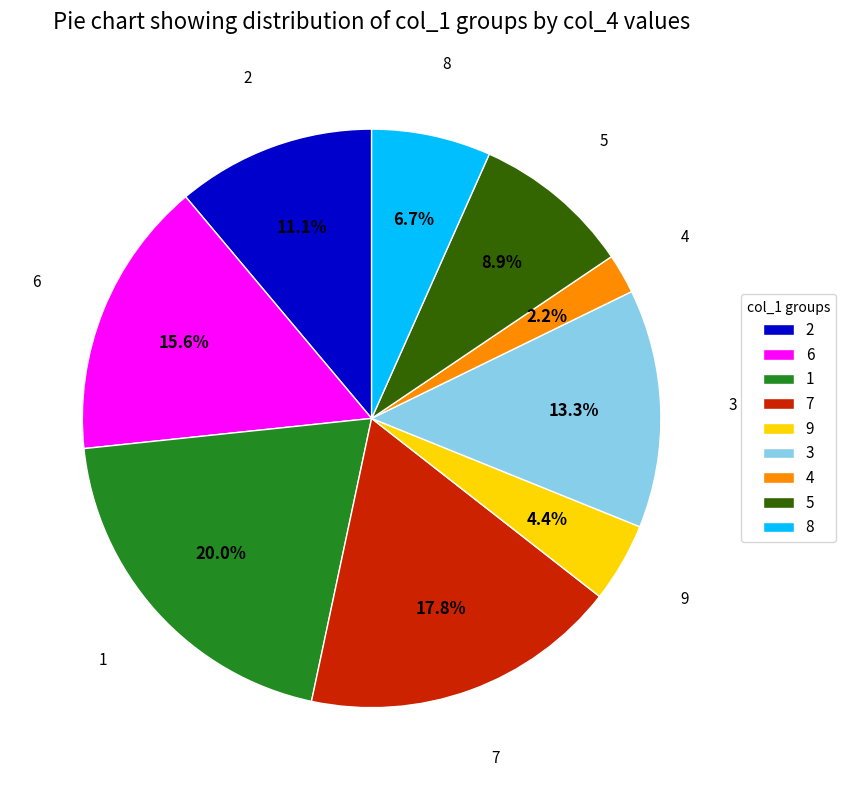

To the nearest percent, what is the average slice percentage?

11%